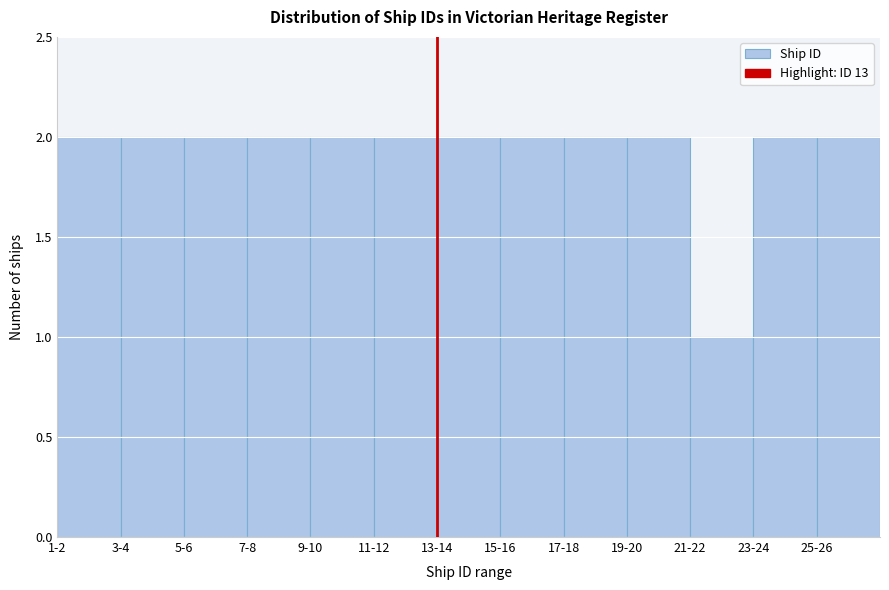

Reading left to right, list all the values displayed in this chart.

1-2=2	3-4=2	5-6=2	7-8=2	9-10=2	11-12=2	13-14=2	15-16=2	17-18=2	19-20=2	21-22=1	23-24=2	25-26=2